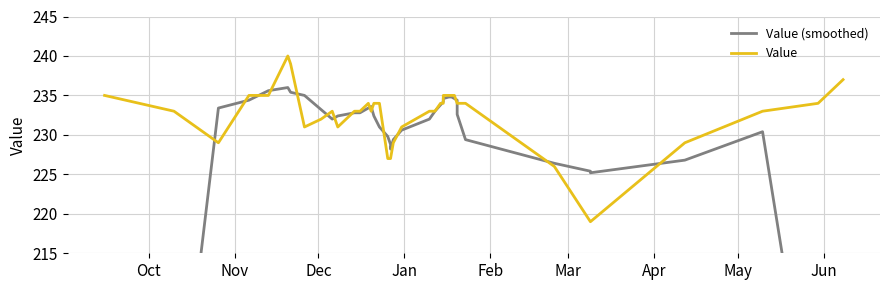

Rank the series by their maximum value, from highest to lowest.

Value, Value (smoothed)